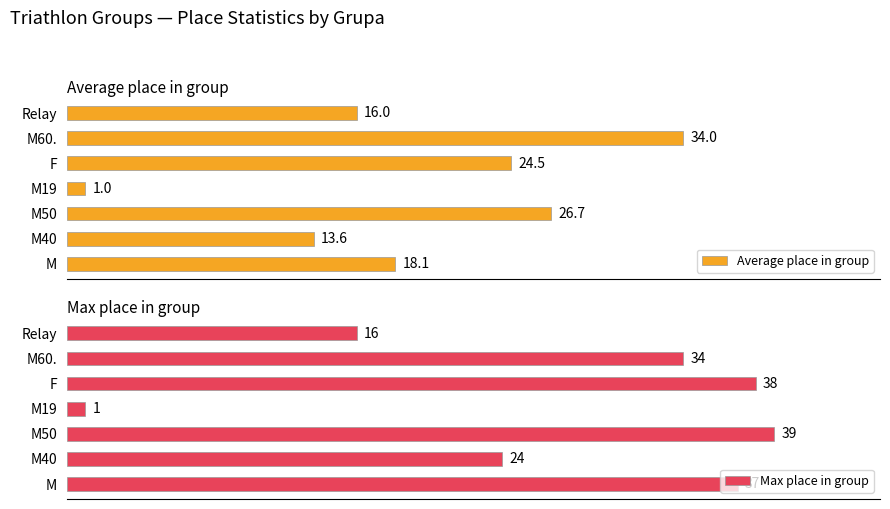

At which label does Average place in group reach its peak?

M60.